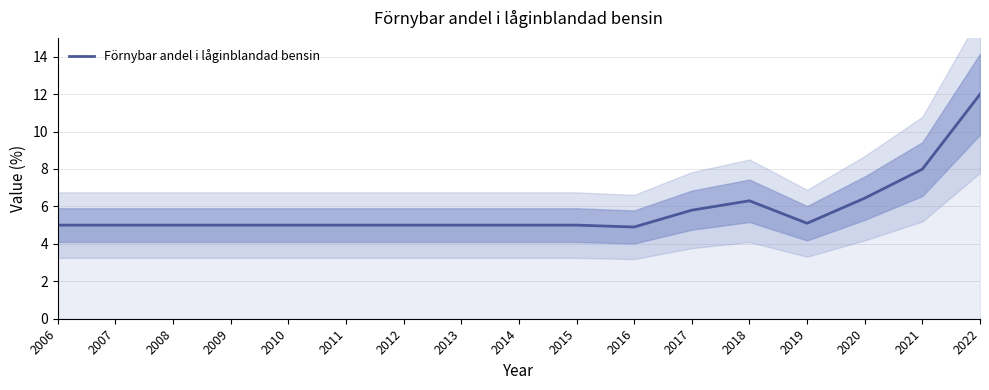

Is this an area chart (filled region under the line)?

No